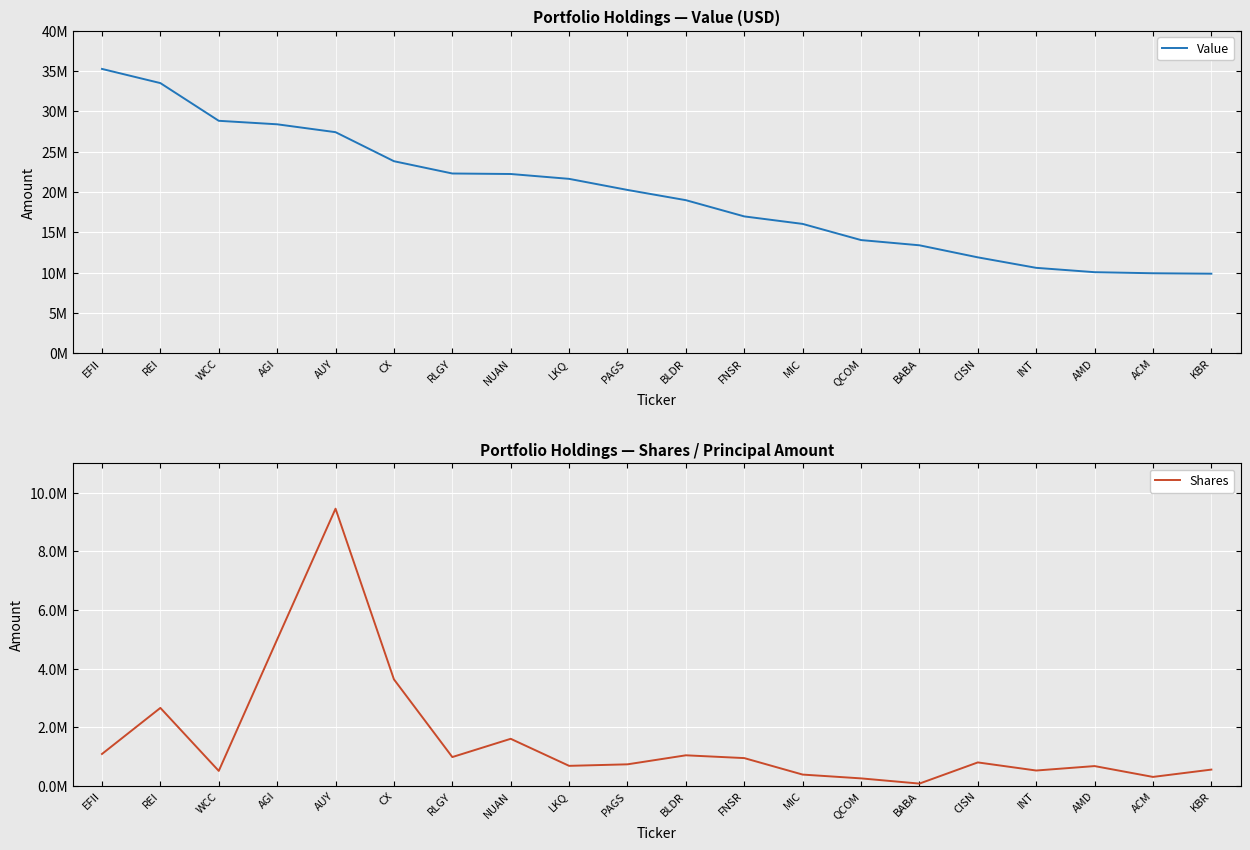

What are all the series names shown in the legend?

Value, Shares